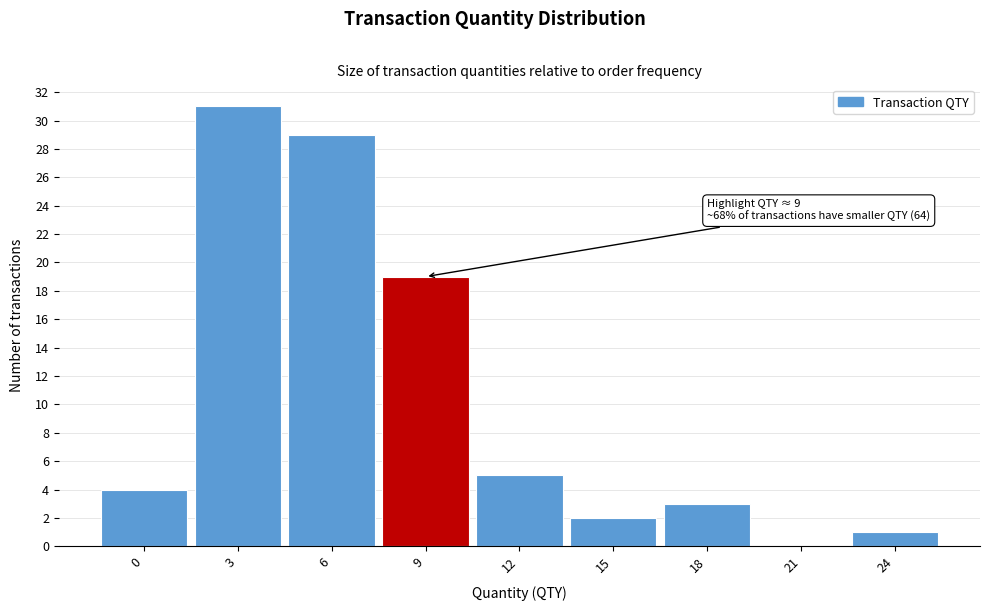

Reading left to right, transcribe all the data shown in this chart.

0=4	3=31	6=29	9=19	12=5	15=2	18=3	21=0	24=1